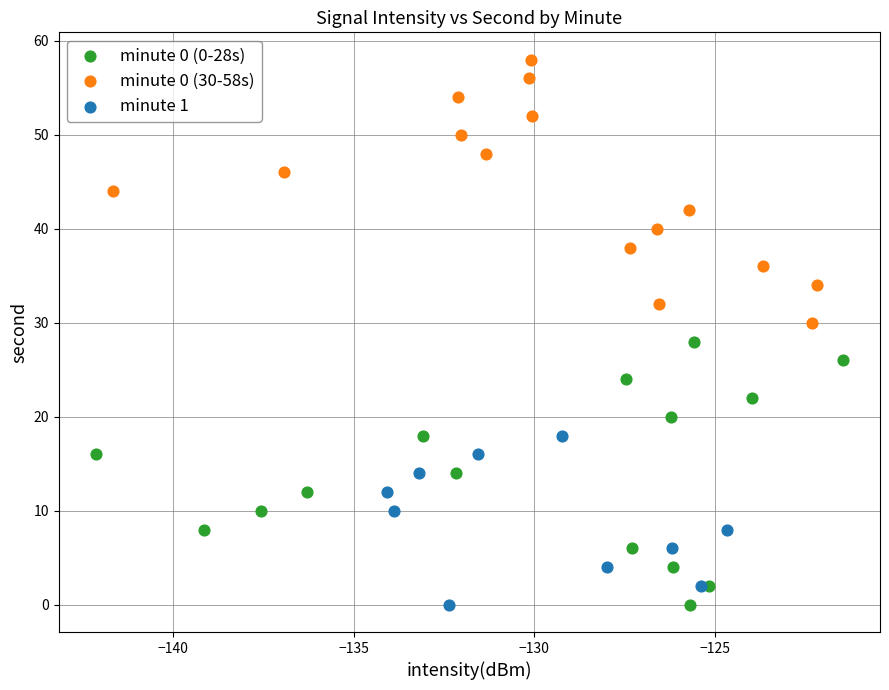

Which series reaches the maximum Y coordinate?

minute 0 (30-58s)